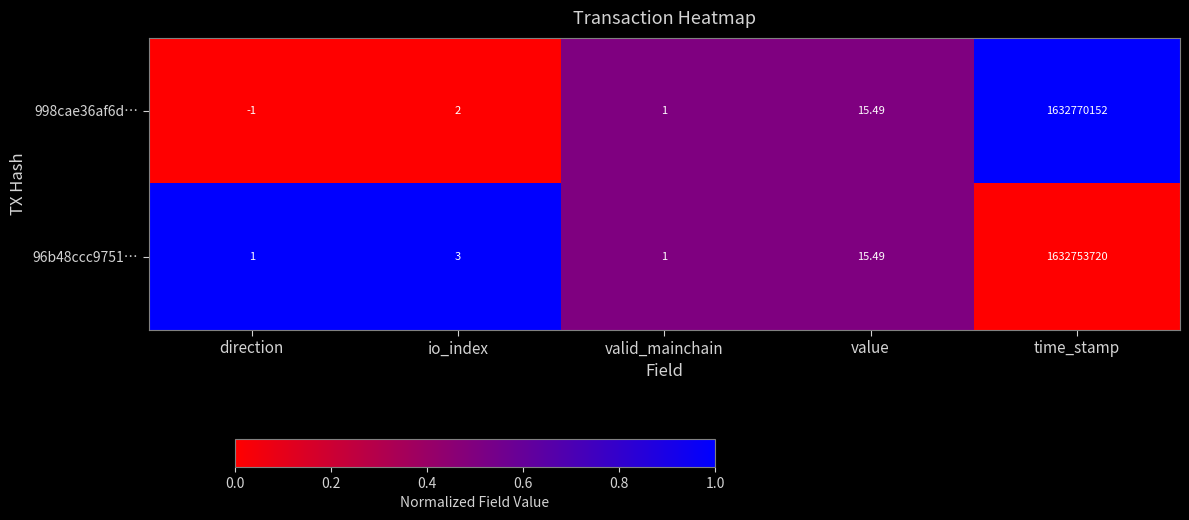

How many data points does each series have?

5